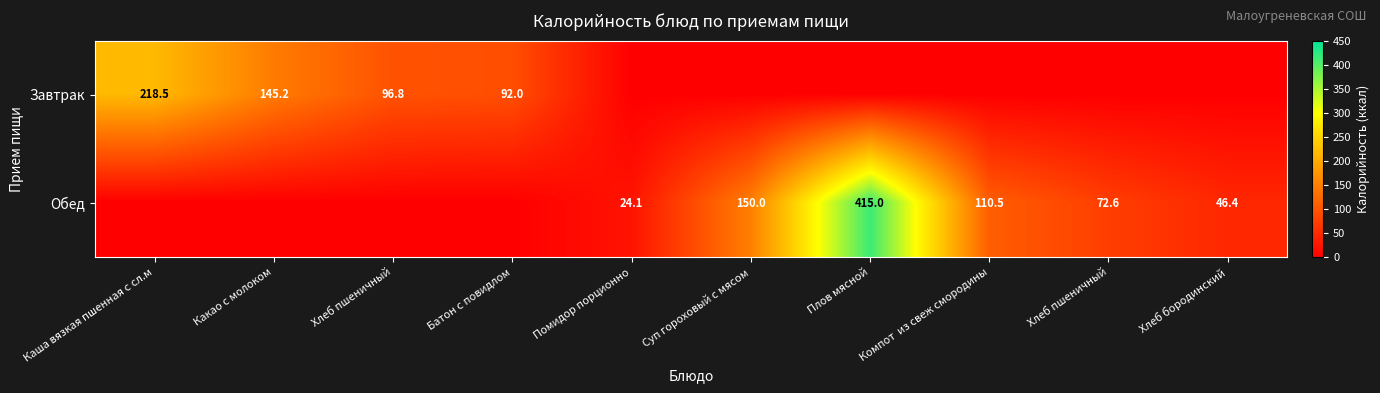

How many categories are shown in the chart?

10